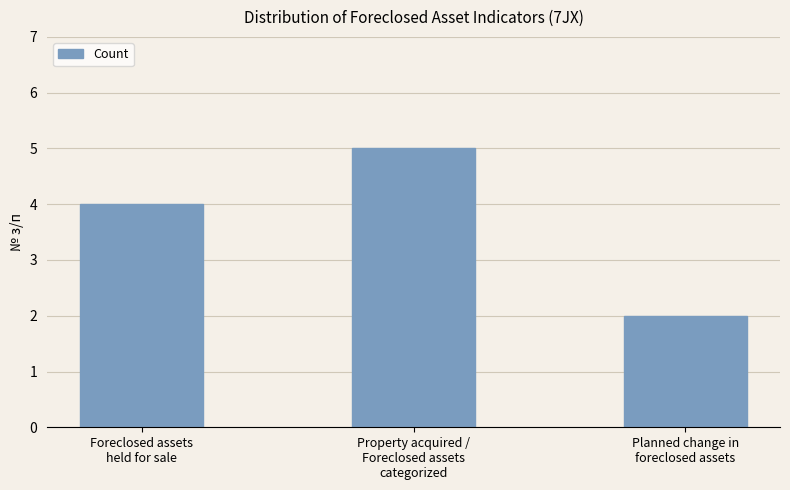

What is the difference between the maximum and second lowest values?

1